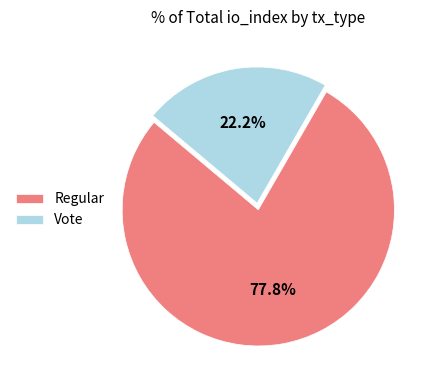

Count the number of slices in the pie.

2